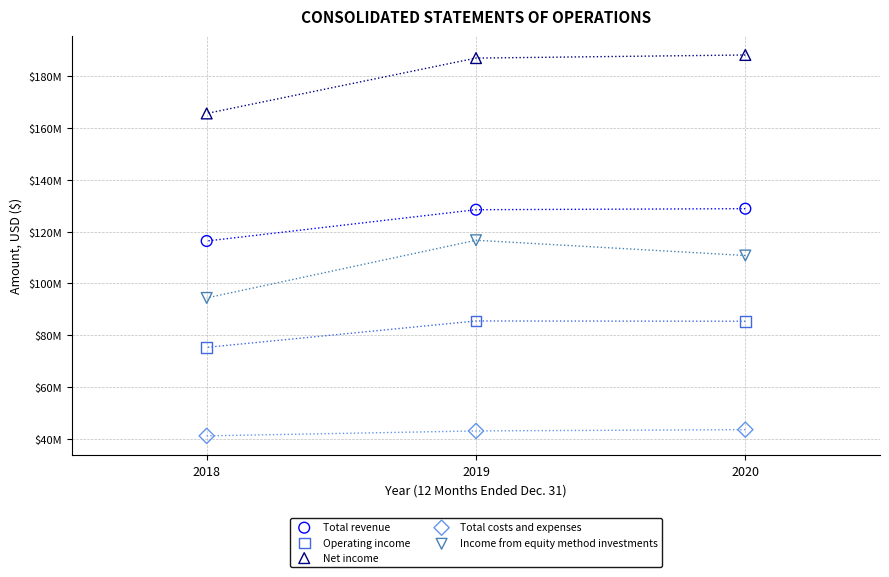

Which series reaches the minimum Y coordinate?

Total costs and expenses